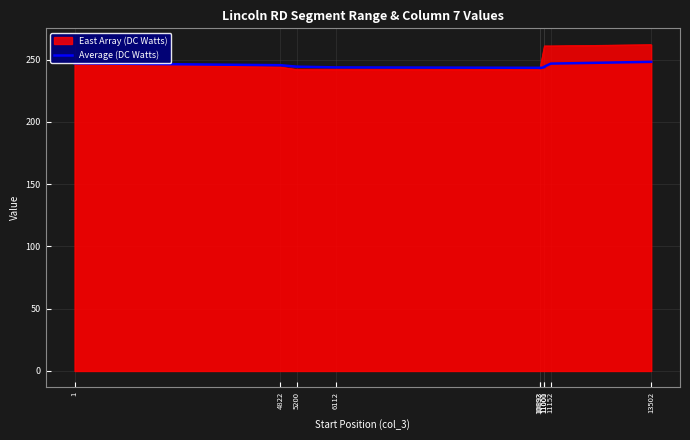

Where does the data first go above 244?

1